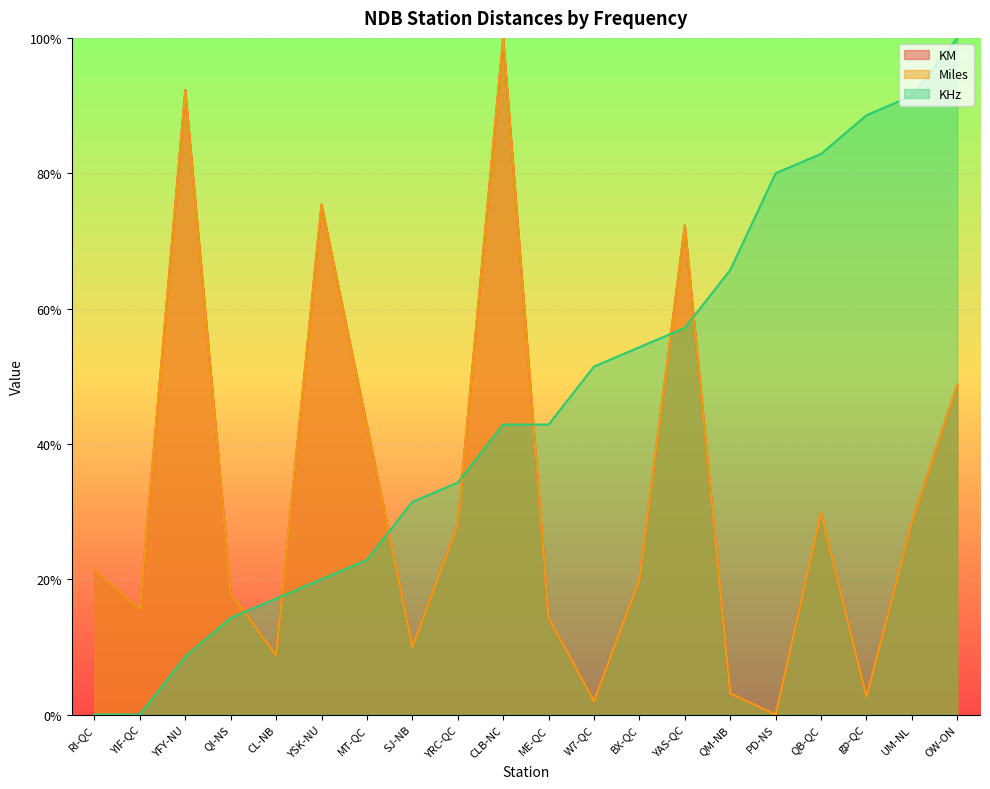

The value of Miles at QI-NS is 28.4. True or false?

False